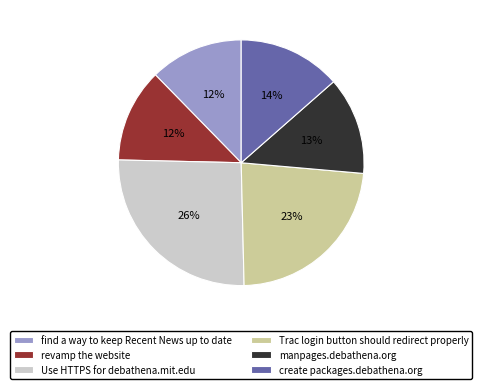

To the nearest percent, what is the average slice percentage?

17%